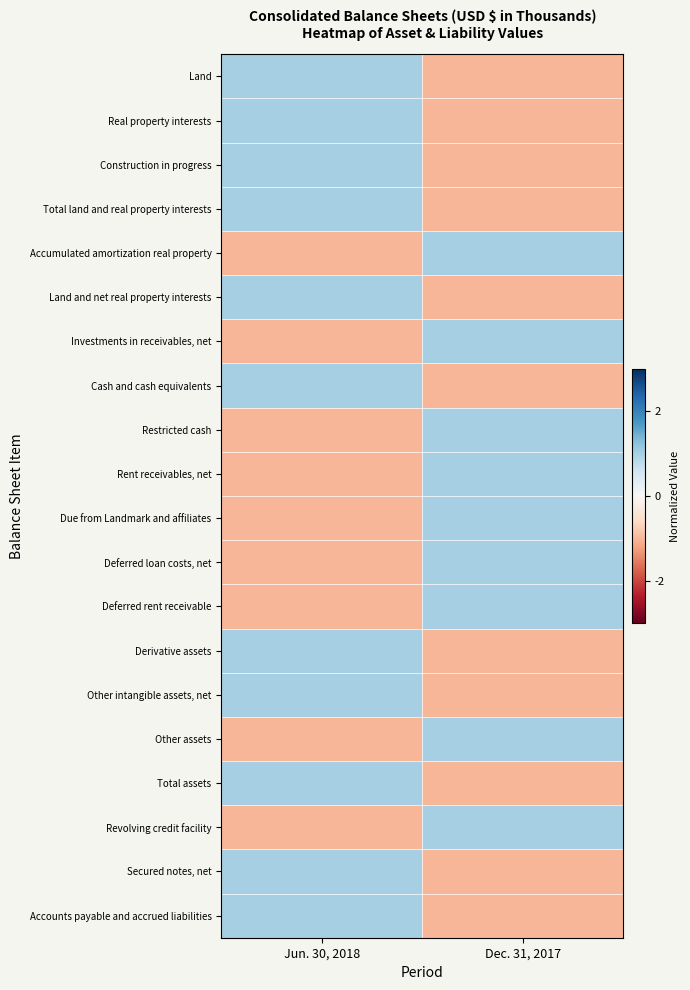

What is the spread (max minus min) of values at Dec. 31, 2017?

2